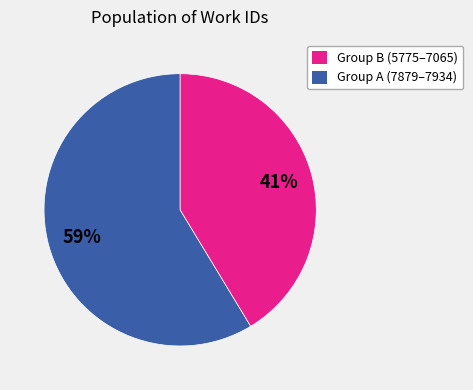

Is there a majority slice in this chart?

Yes